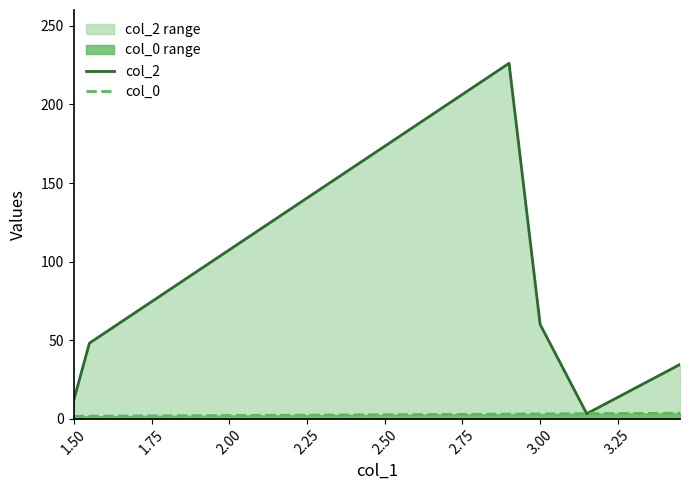

What are all the series names shown in the legend?

col_2, col_0